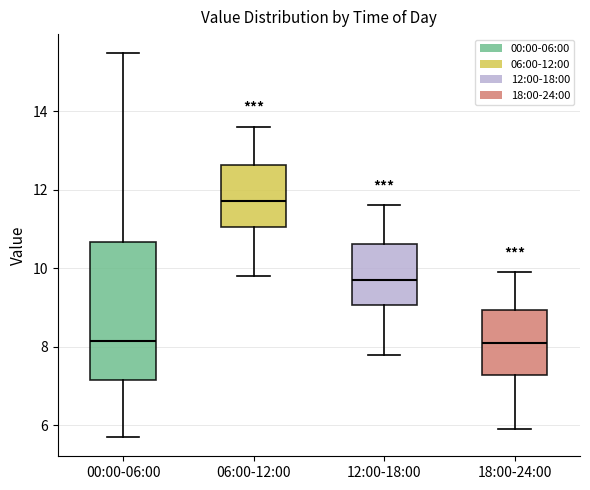

Reading left to right, read every box against the y-axis: the position of its median line, the range the box covers, and the ends of its whiskers. The values are not printed on the chart, so give them approximately, as read against the axis.

00:00-06:00: median 8.2, box 7.2 to 10.6, whiskers 5.8 to 15.4
06:00-12:00: median 11.8, box 11.0 to 12.6, whiskers 9.8 to 13.6
12:00-18:00: median 9.8, box 9.0 to 10.6, whiskers 7.8 to 11.6
18:00-24:00: median 8.2, box 7.2 to 9.0, whiskers 6.0 to 10.0